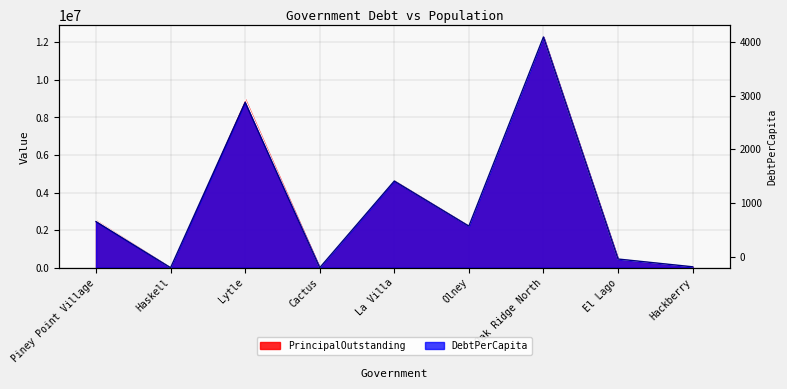

True or false: DebtPerCapita has a value of 14263199.2 at Lytle.

False